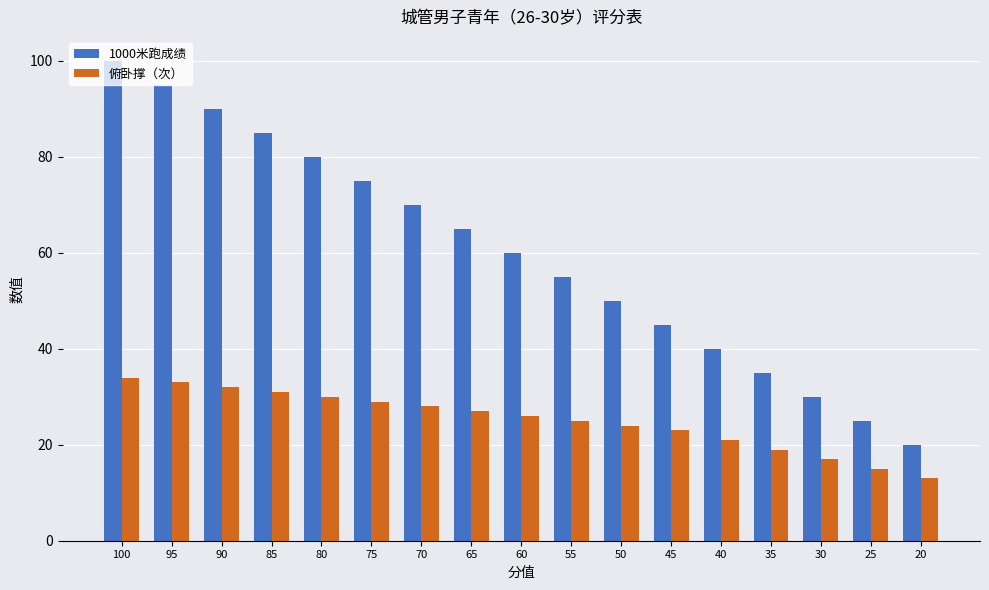

Which series has the widest spread of values?

1000米跑成绩